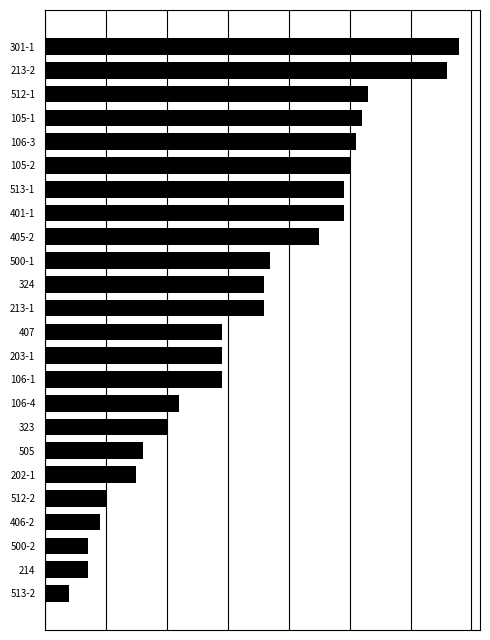

Does the chart contain any negative values?

No